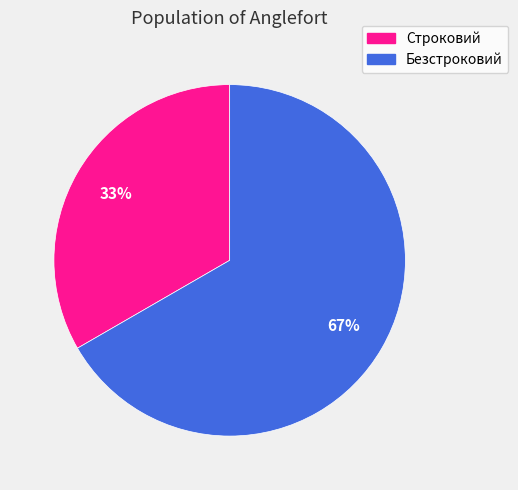

How many segments does this pie chart have?

2